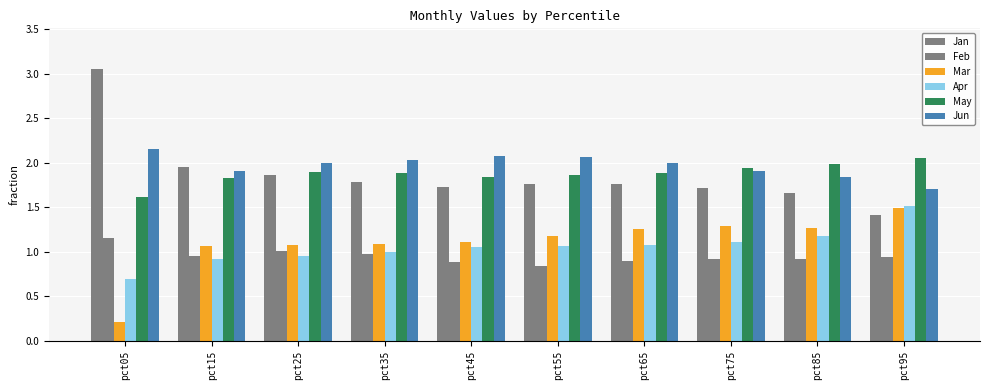

How many values in the Mar series exceed 1?

9